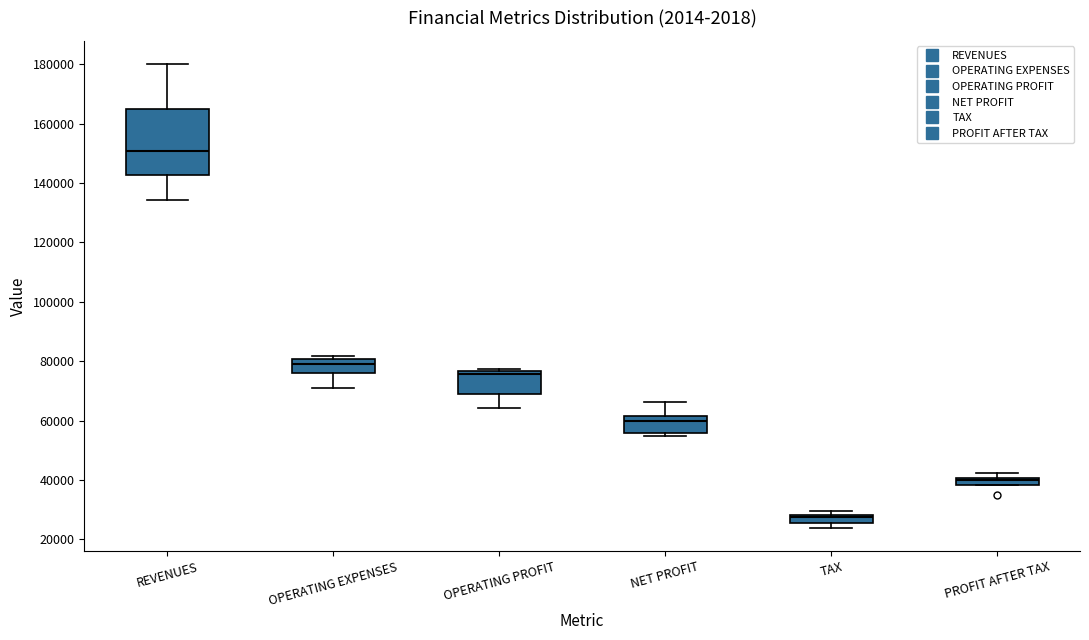

Where is the lower edge of the box for NET PROFIT on the y-axis? The values are not printed on the chart, so give them approximately, as read against the axis.

56000